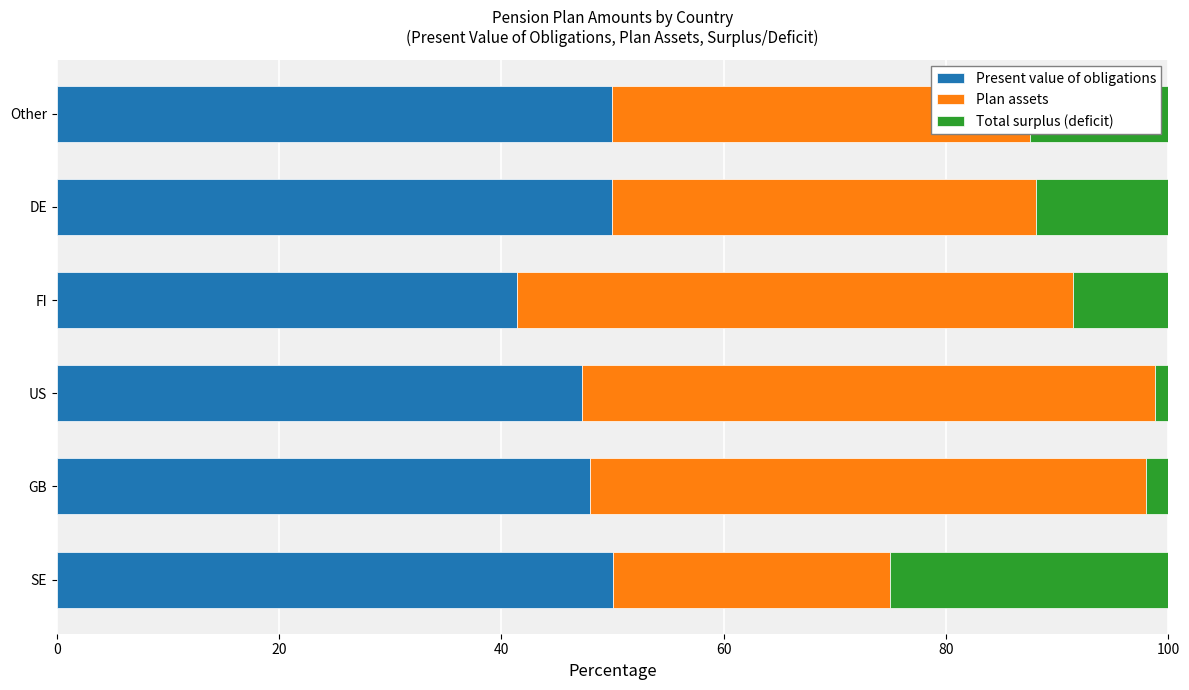

How many values in the Present value of obligations series are below 49?

3